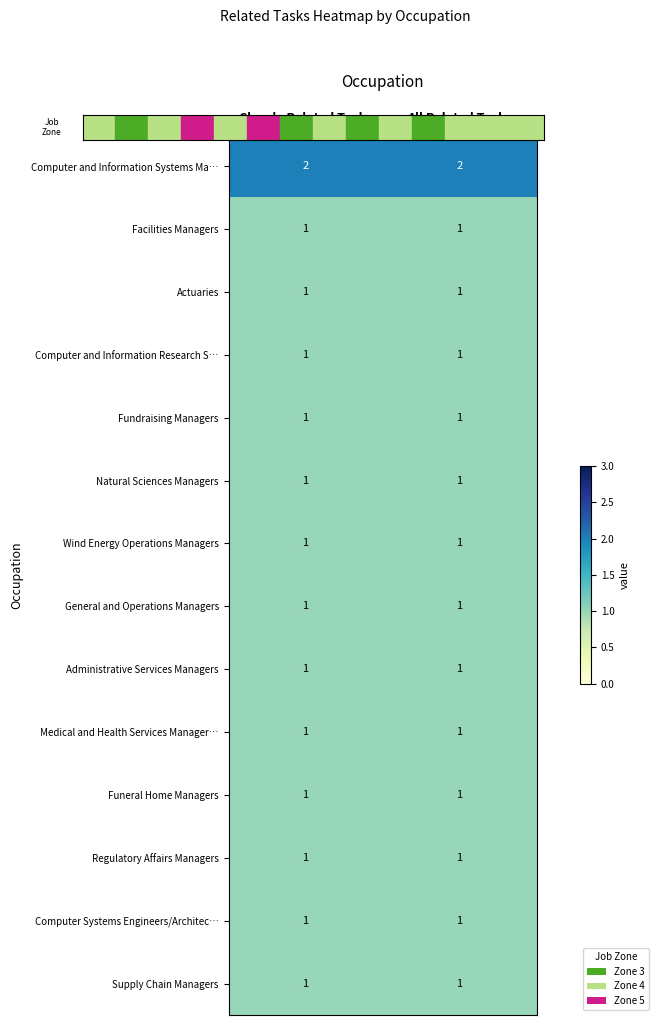

True or false: Natural Sciences Managers has a value of 1 at Closely Related Tasks.

True